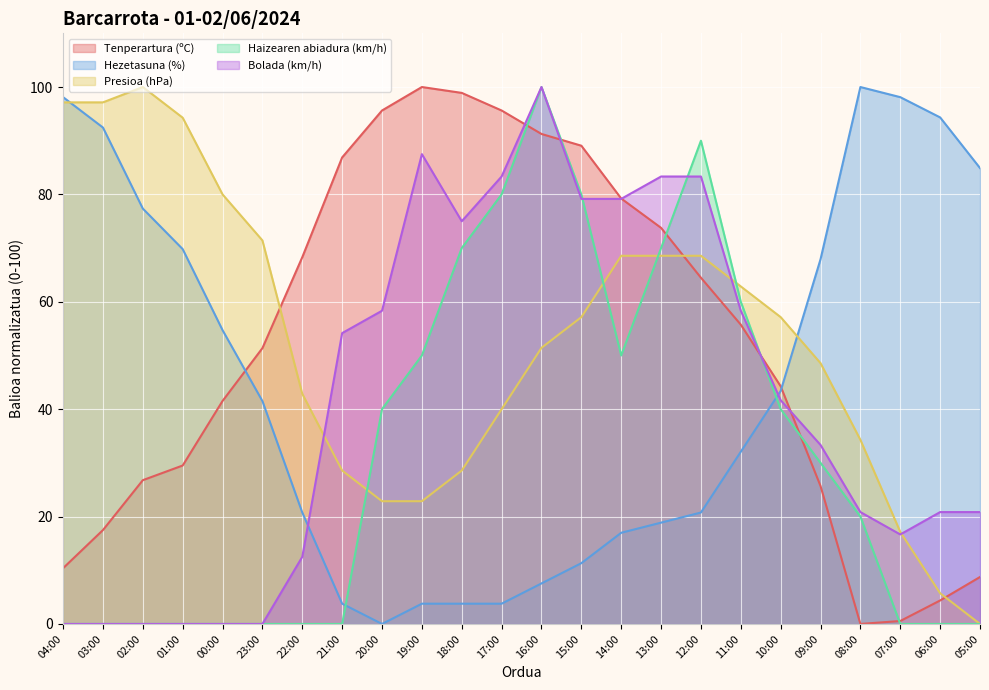

What is the label of the 11th point from the right?

15:00